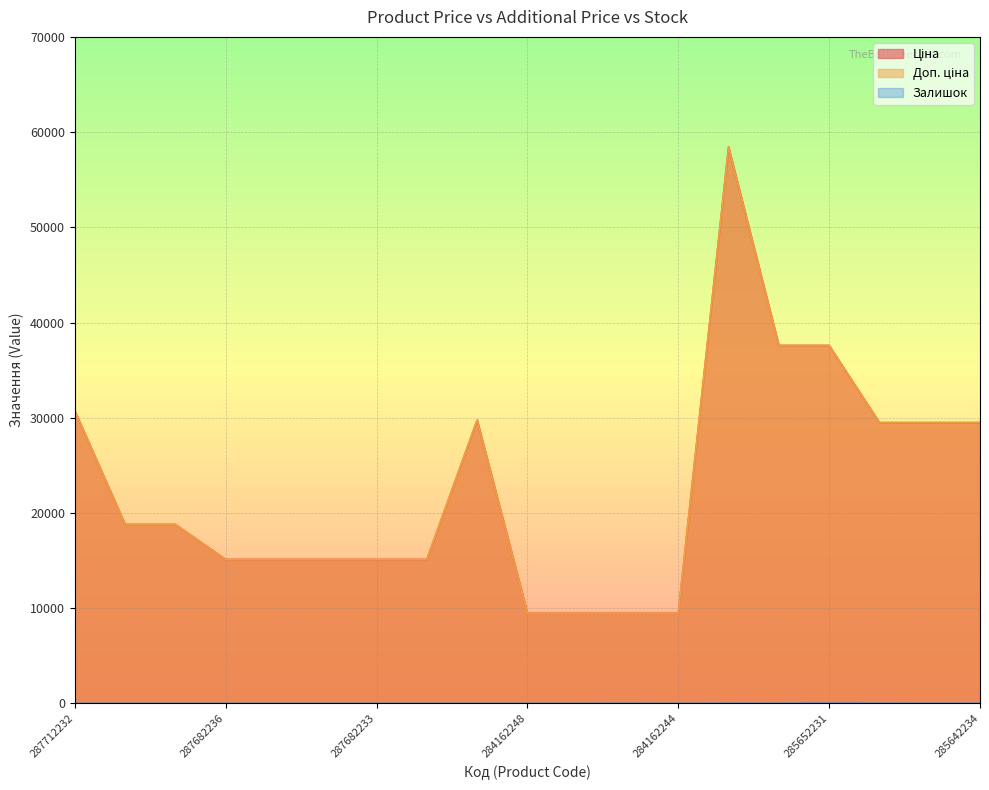

True or false: Залишок and Ціна intersect in this chart.

False